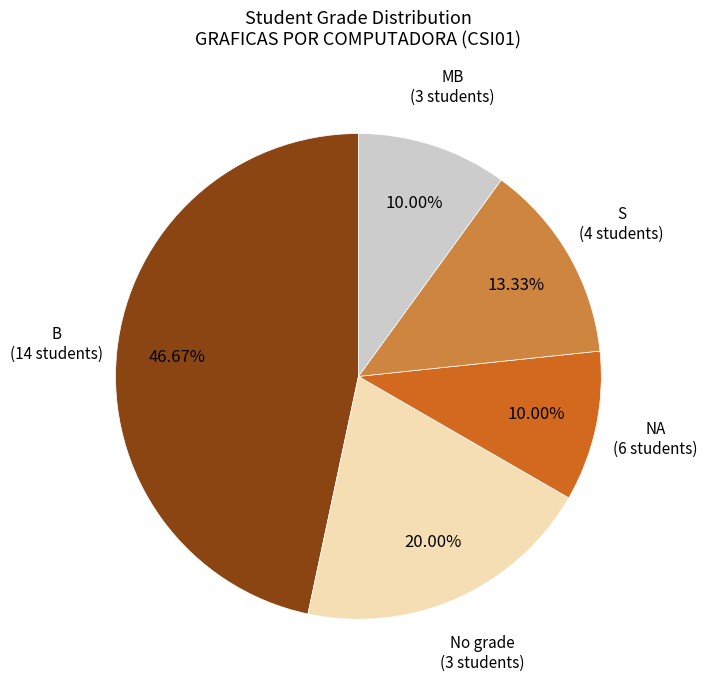

Is there any slice that represents more than half of the pie?

No